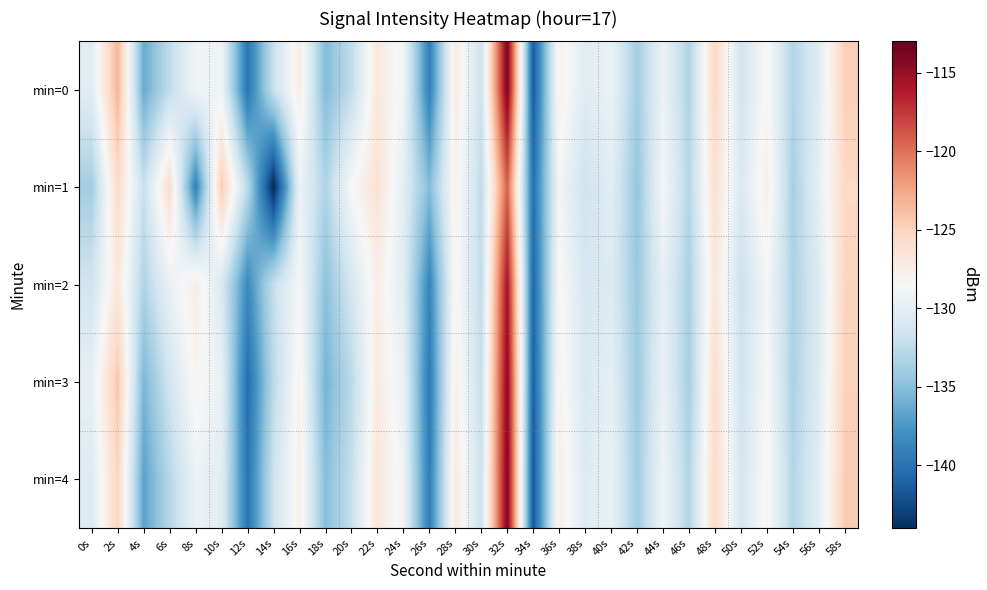

At which category does the chart reach its minimum across all series?

14s